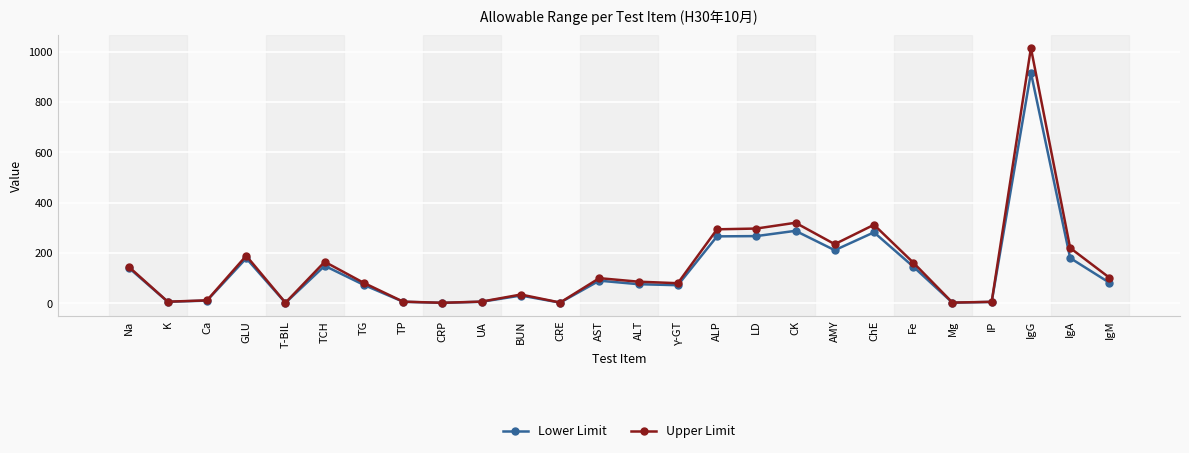

List the series in order of their peak value, lowest first.

Lower Limit, Upper Limit